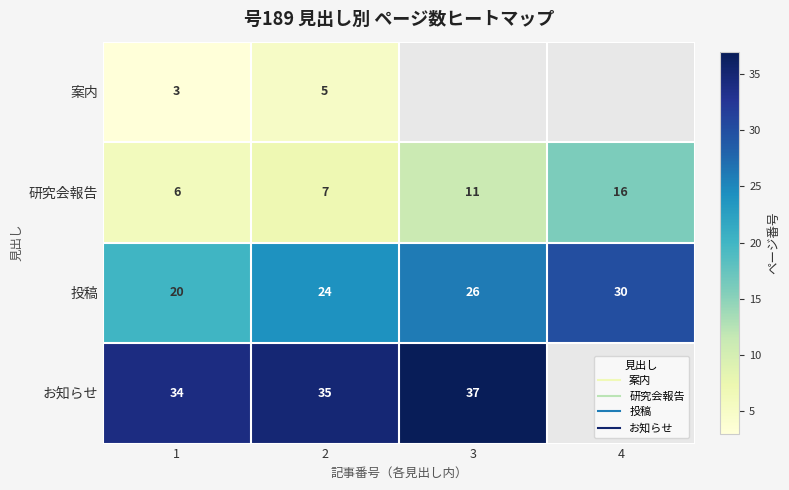

How many values in the 投稿 series exceed 26?

1